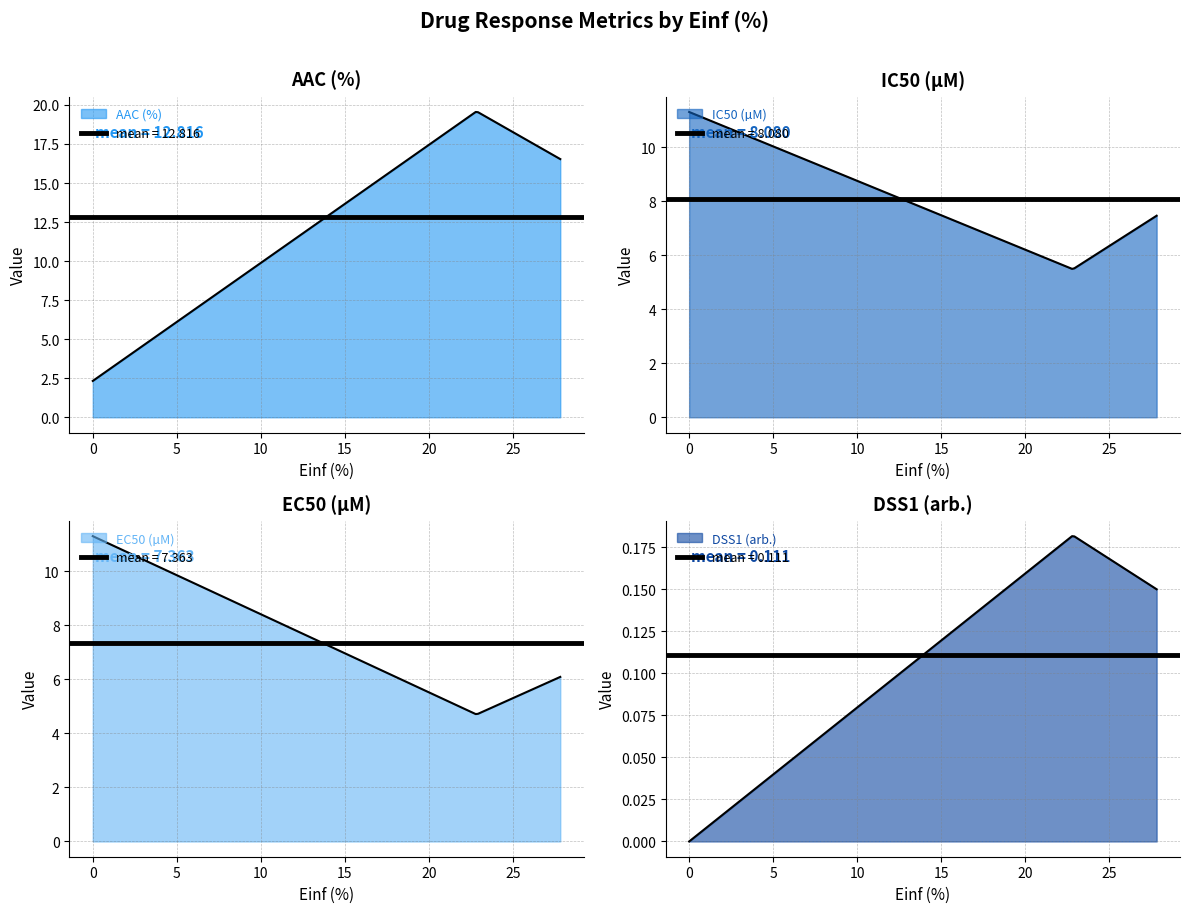

Is it true that DSS1 (arb.) equals 0.0 at GDSC1000?

True